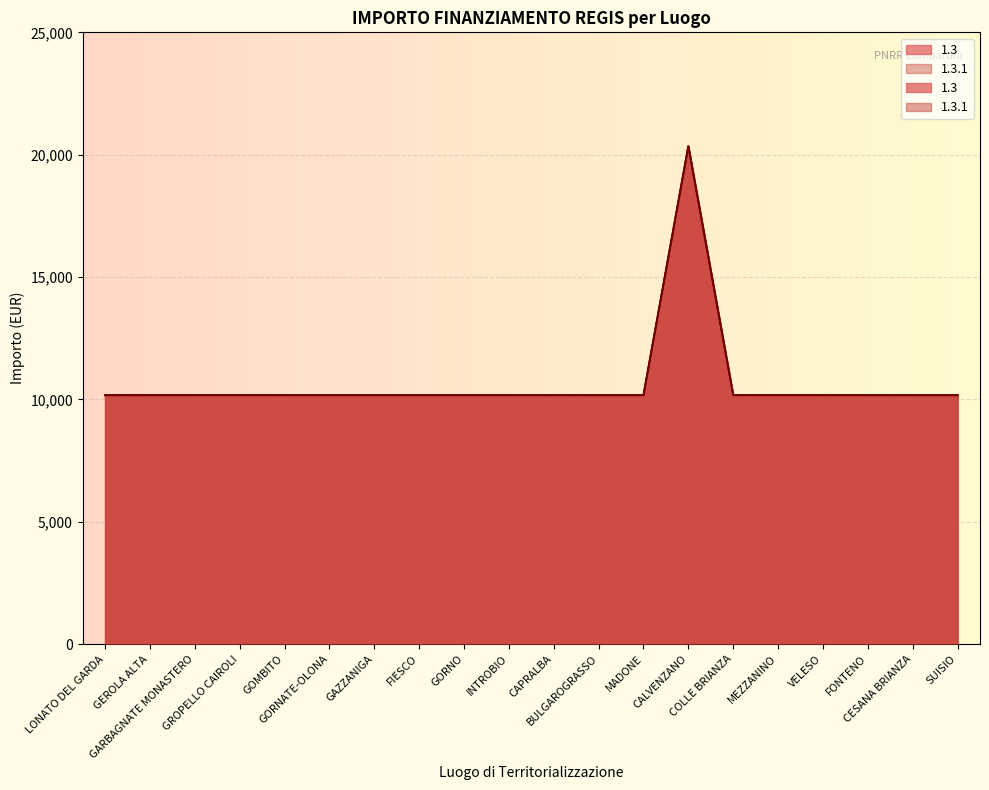

Which has a higher value, VELESO or CALVENZANO?

CALVENZANO